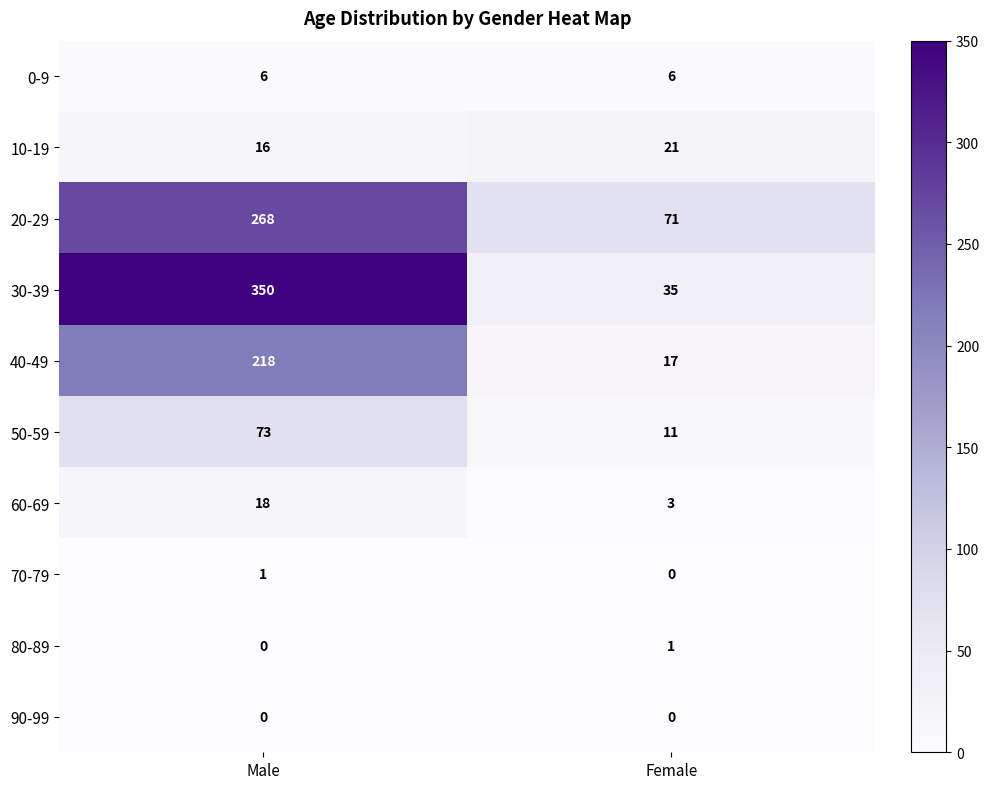

Which series changed the most between Male and Female?

30-39